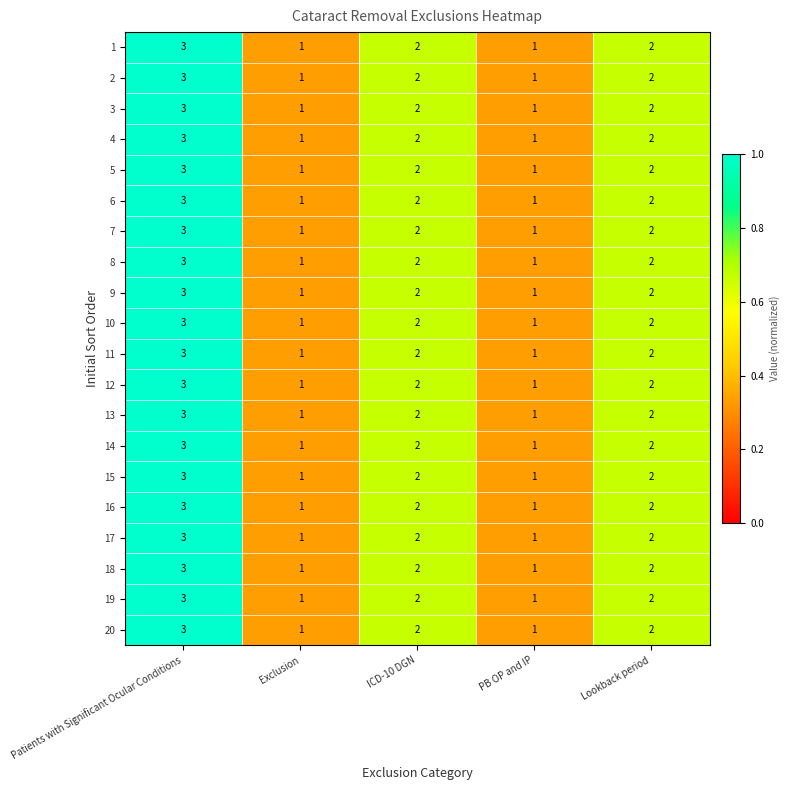

The value of 3 at PB OP and IP is 1. True or false?

True